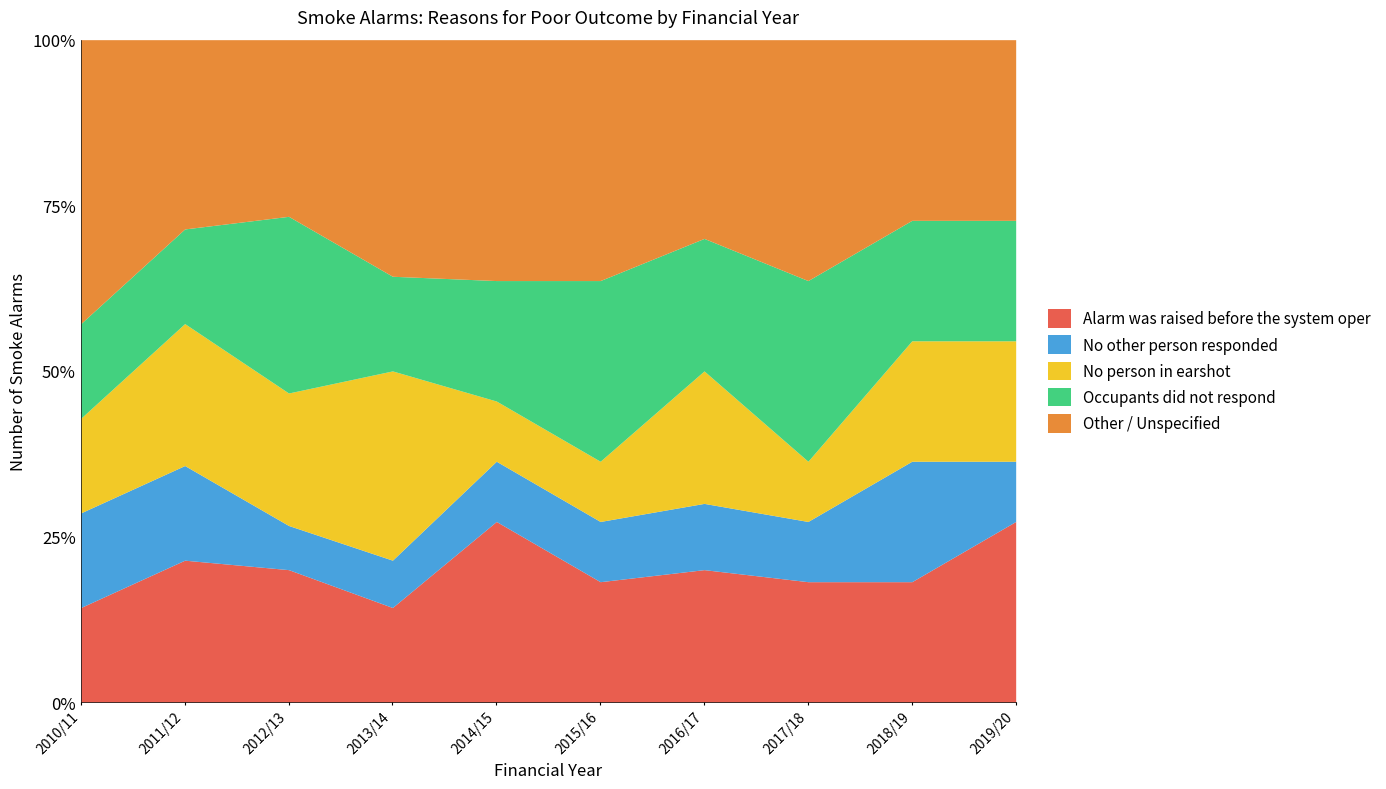

Reading right to left, extract all data points from this chart.

Alarm was raised before the system oper: 2019/20=3	2018/19=2	2017/18=2	2016/17=2	2015/16=2	2014/15=3	2013/14=2	2012/13=3	2011/12=3	2010/11=2
No other person responded: 2019/20=1	2018/19=2	2017/18=1	2016/17=1	2015/16=1	2014/15=1	2013/14=1	2012/13=1	2011/12=2	2010/11=2
No person in earshot: 2019/20=2	2018/19=2	2017/18=1	2016/17=2	2015/16=1	2014/15=1	2013/14=4	2012/13=3	2011/12=3	2010/11=2
Occupants did not respond: 2019/20=2	2018/19=2	2017/18=3	2016/17=2	2015/16=3	2014/15=2	2013/14=2	2012/13=4	2011/12=2	2010/11=2
Other / Unspecified: 2019/20=3	2018/19=3	2017/18=4	2016/17=3	2015/16=4	2014/15=4	2013/14=5	2012/13=4	2011/12=4	2010/11=6